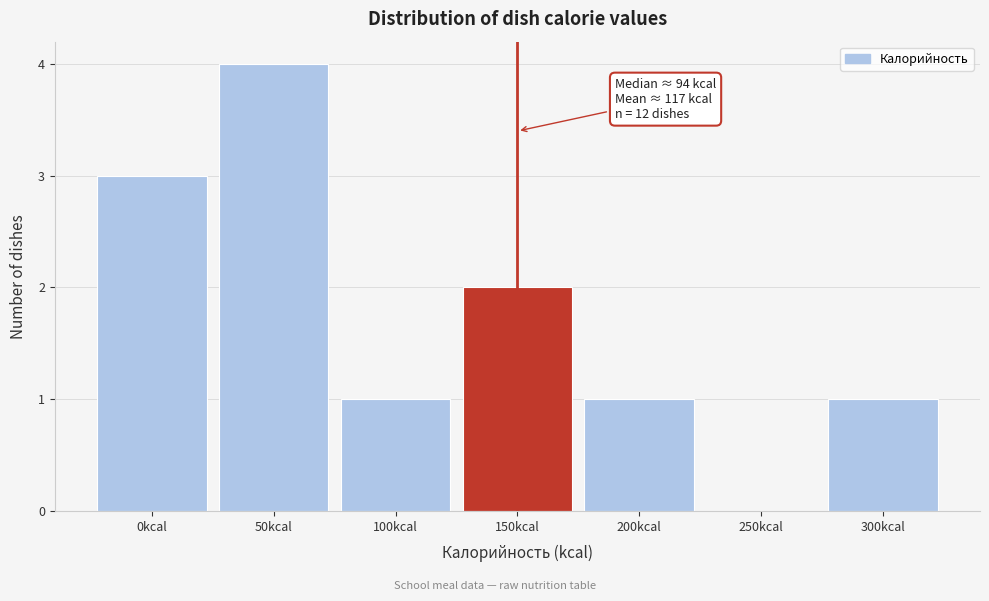

Reading left to right, list all the values displayed in this chart.

0kcal=3	50kcal=4	100kcal=1	150kcal=2	200kcal=1	250kcal=0	300kcal=1